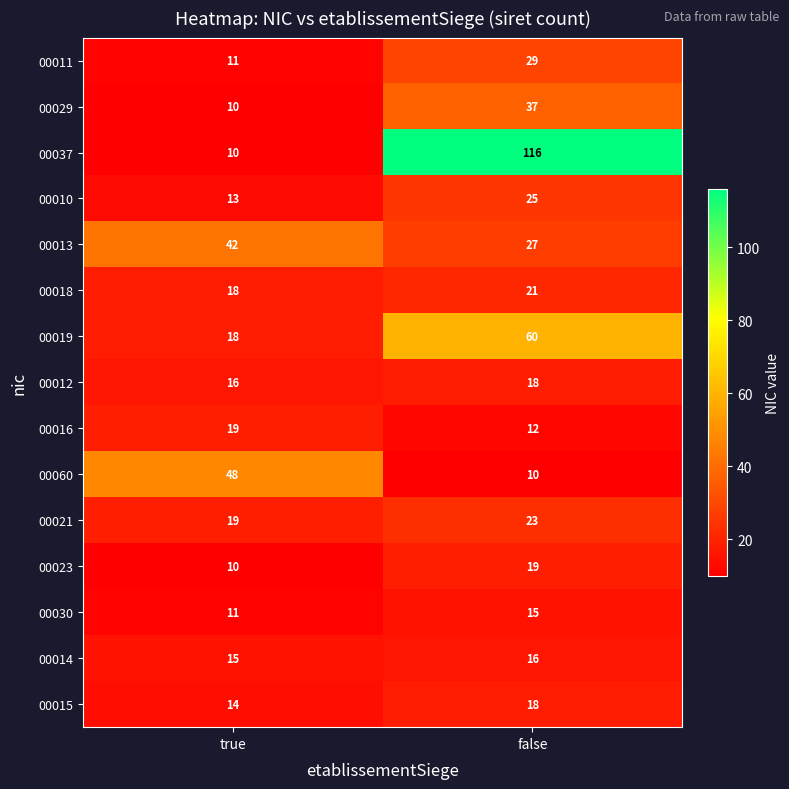

What is the smallest value displayed?

10